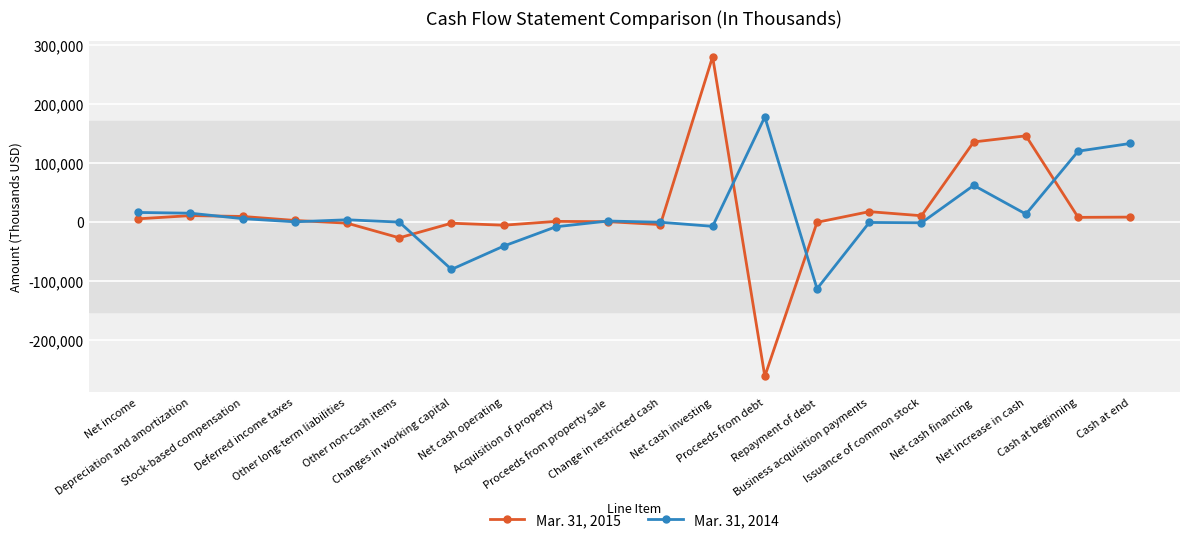

True or false: Mar. 31, 2014 has more than 1 interior local peaks.

True